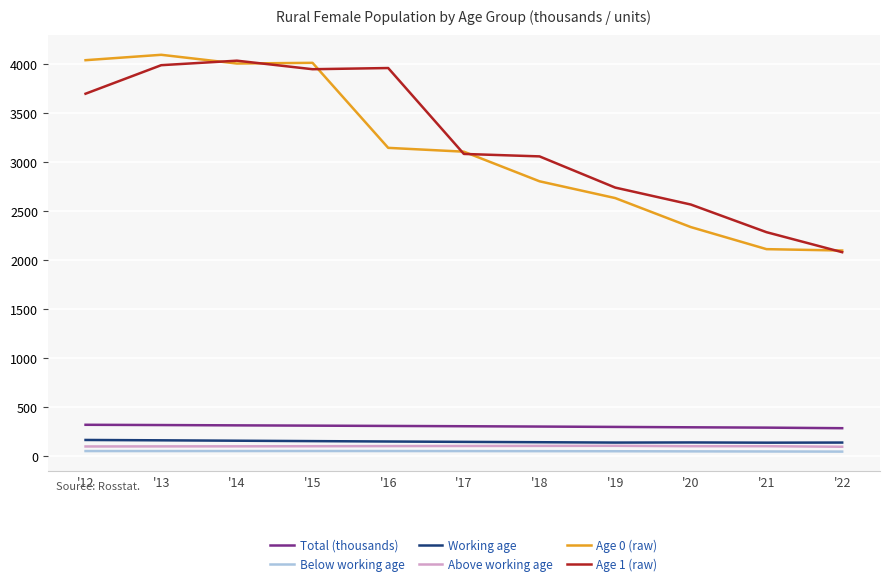

What is the sum of the Working age values at '22 and '18?

284.8